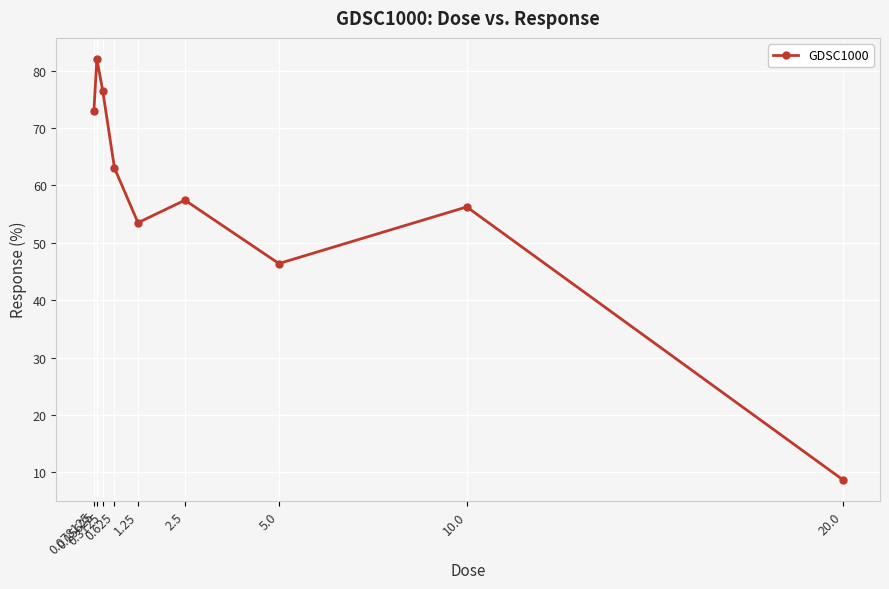

The value at 0.3125 is 76.5. True or false?

True